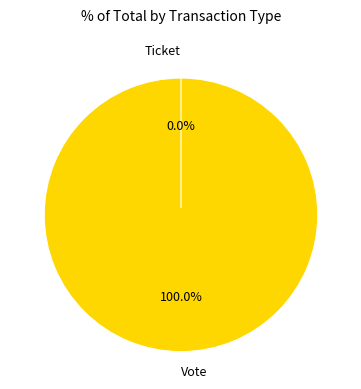

The Ticket slice represents 0% of the pie. True or false?

True